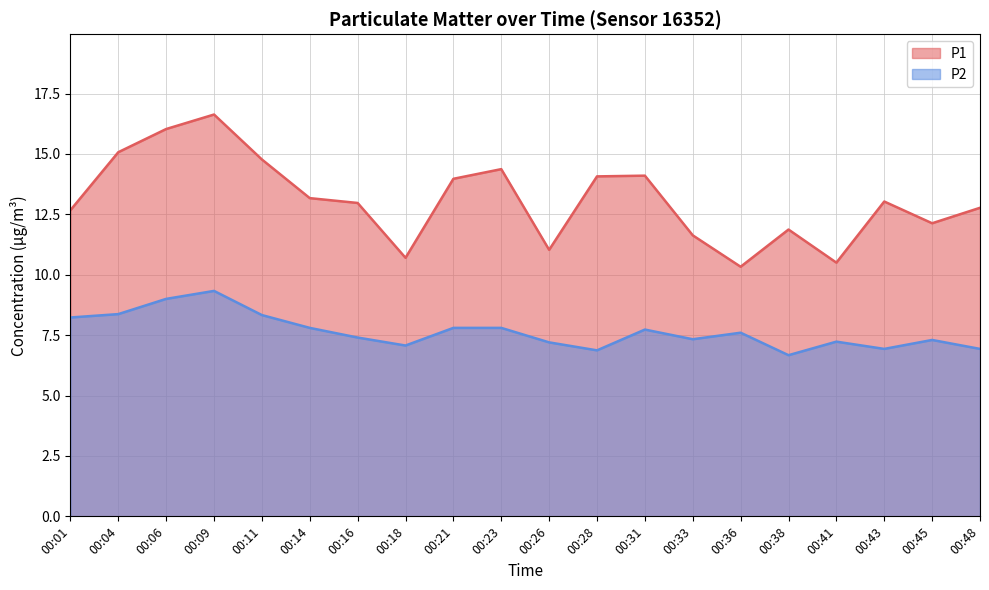

What is the greatest value displayed?

16.6